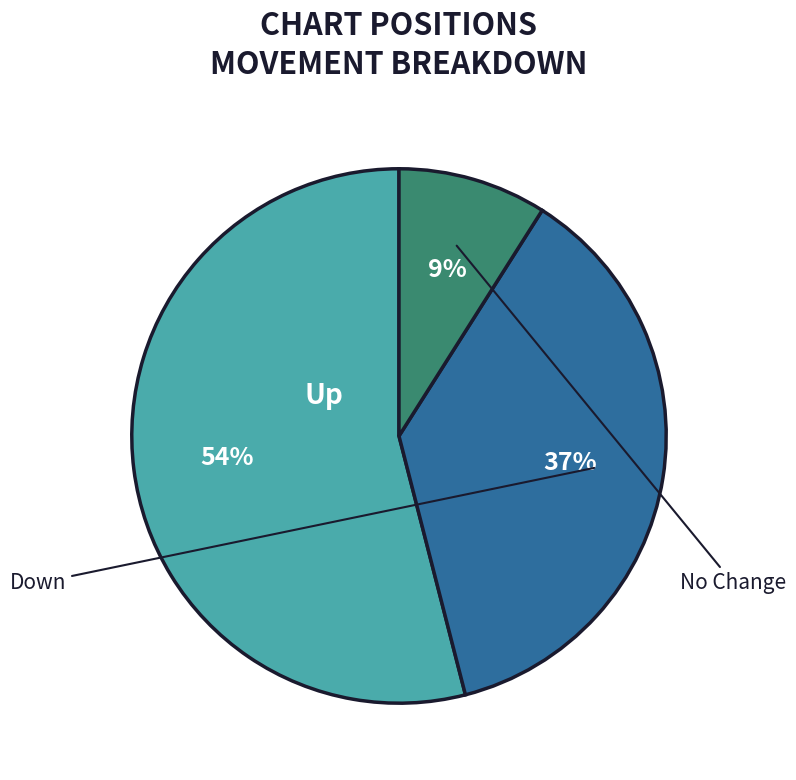

To the nearest percent, what is the difference between the largest and smallest slice percentages?

45%